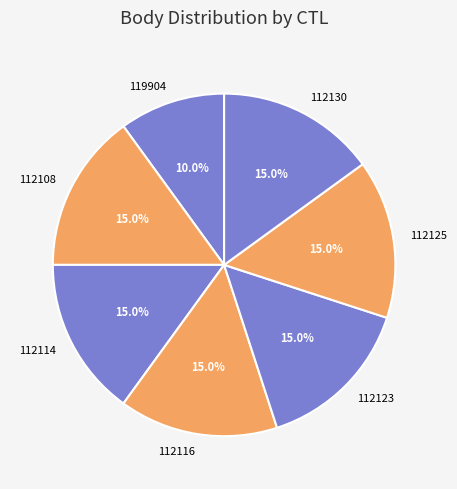

To the nearest percent, what percentage of the pie is 112116?

15%